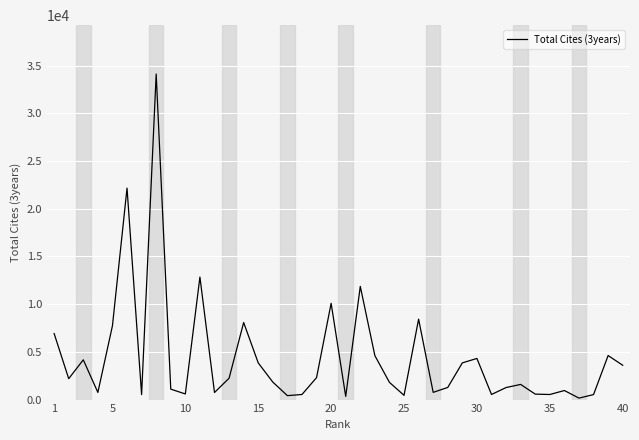

How many interior local peaks (higher than both neighbors) does the data have?

12